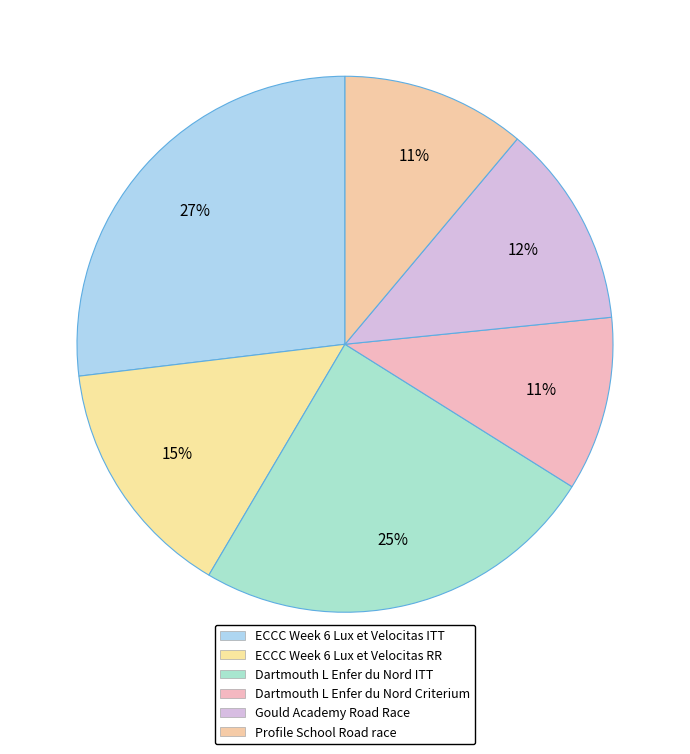

Between Dartmouth L Enfer du Nord Criterium and Profile School Road race, which is larger?

Profile School Road race